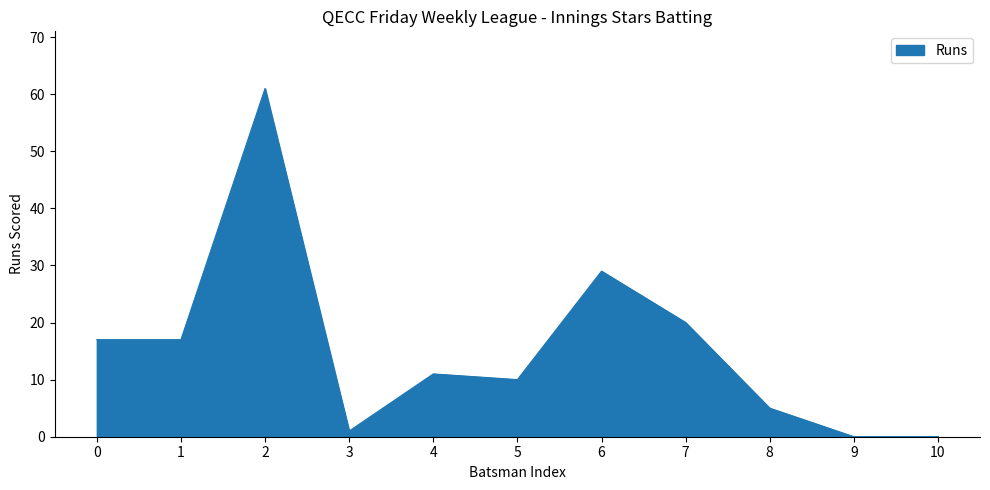

Is it true that the value at 7 is 20?

True